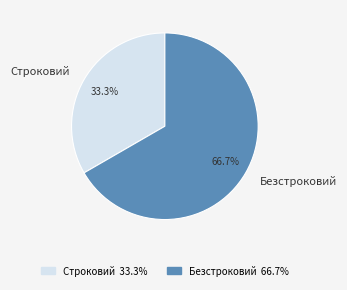

Rank the categories by value from lowest to highest.

Строковий, Безстроковий